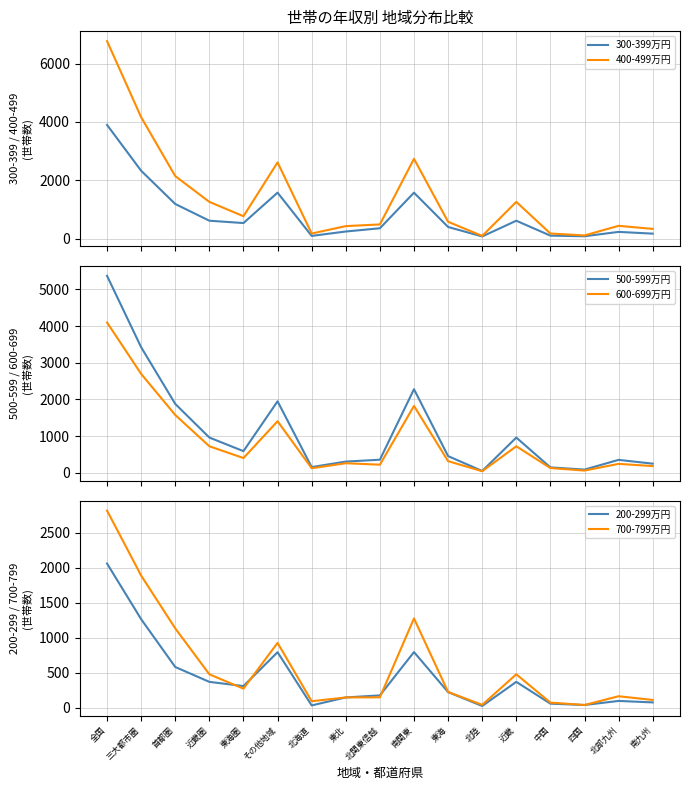

What is the label of the 12th point from the left?

北陸